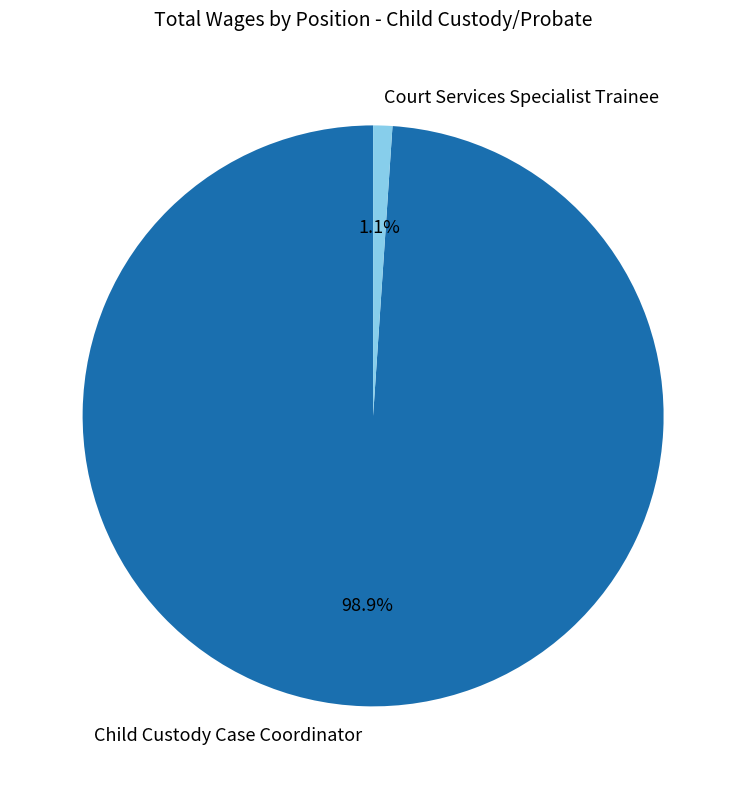

Does Court Services Specialist Trainee represent more than half of the total?

No